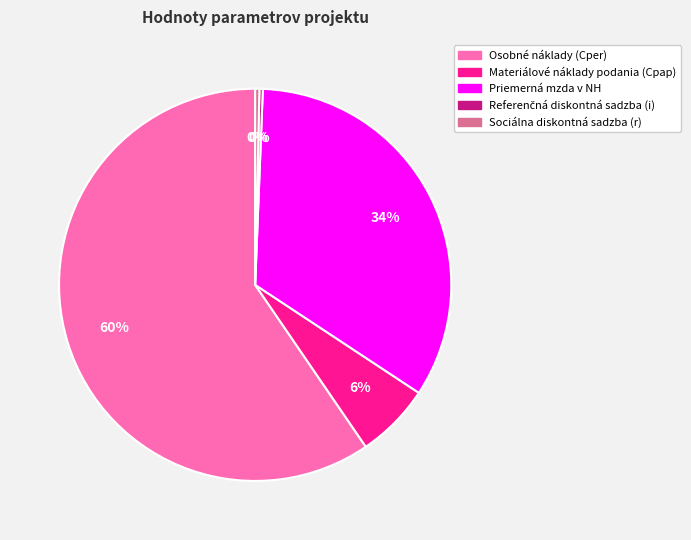

To the nearest percent, what is the difference between the Sociálna diskontná sadzba (r) and Materiálové náklady podania (Cpap) slice percentages?

6%